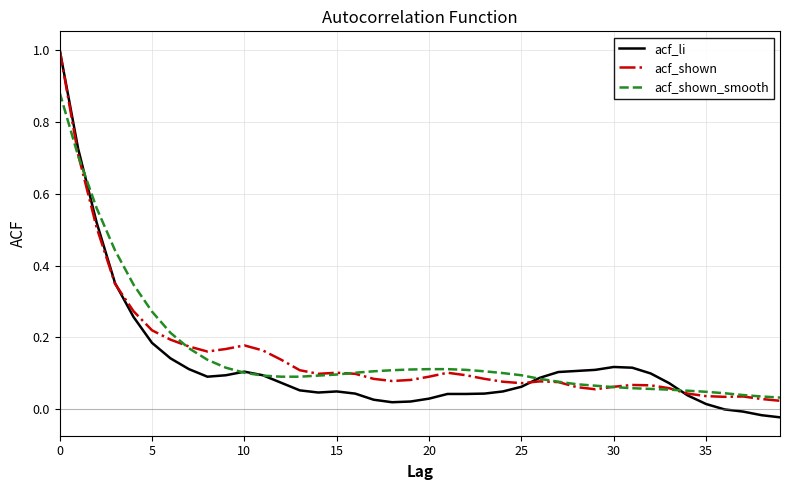

Which series has the widest spread of values?

acf_li